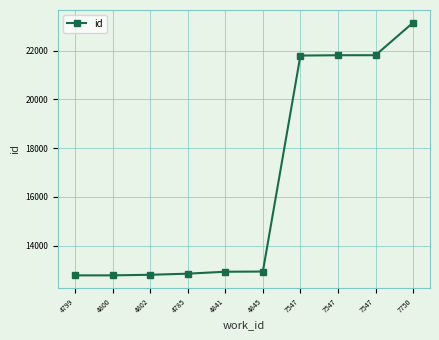

What is the sum of all values?

165616